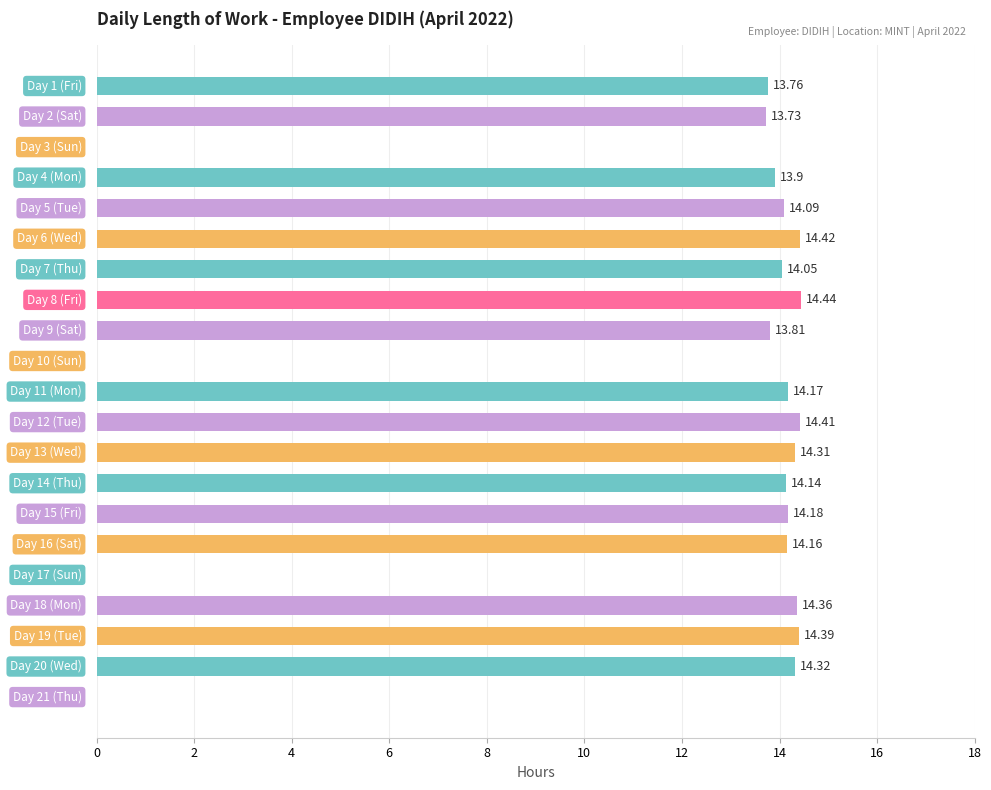

What is the greatest value displayed?

14.4